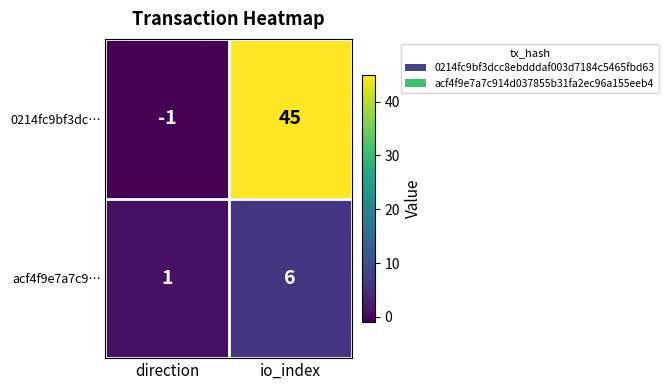

Where is acf4f9e7a7c9… nearest to the value 3?

direction